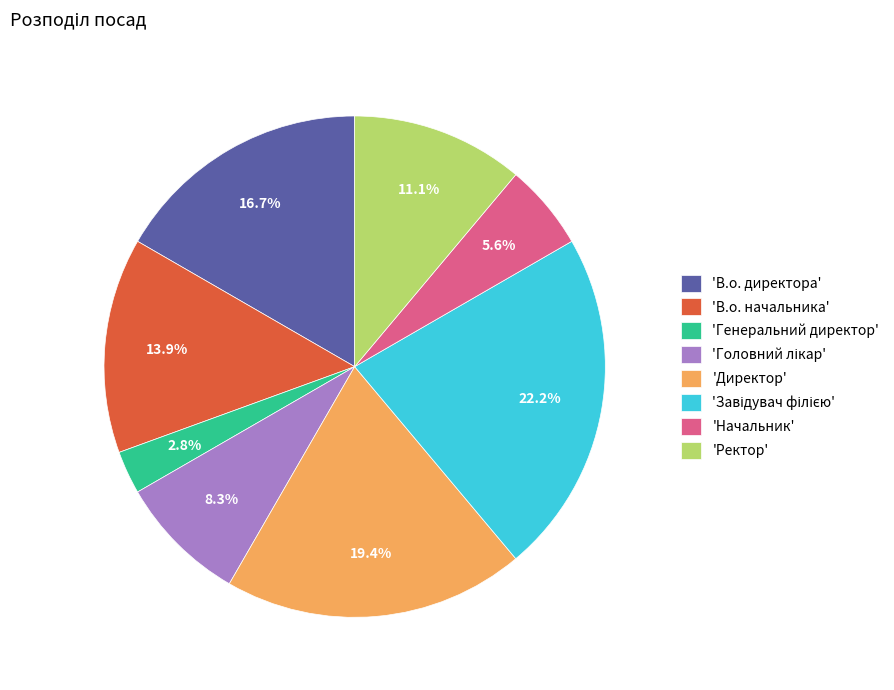

Does any single category account for the majority?

No